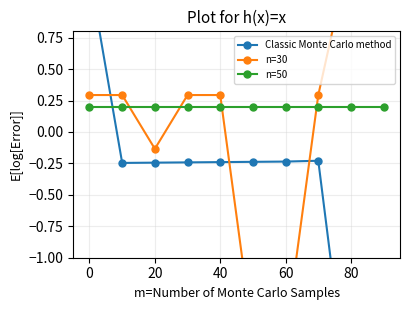

How many negative values does the Classic Monte Carlo method series have?

9